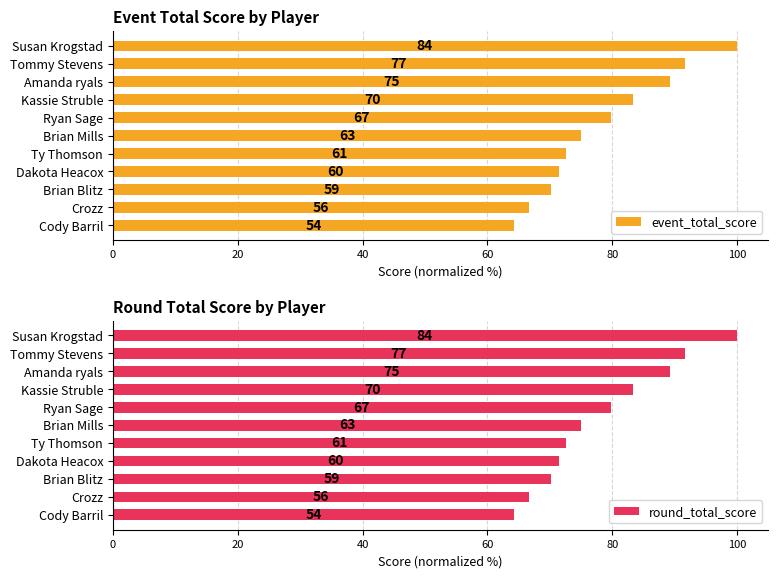

The round_total_score series shows 160.8 at Susan Krogstad. True or false?

False